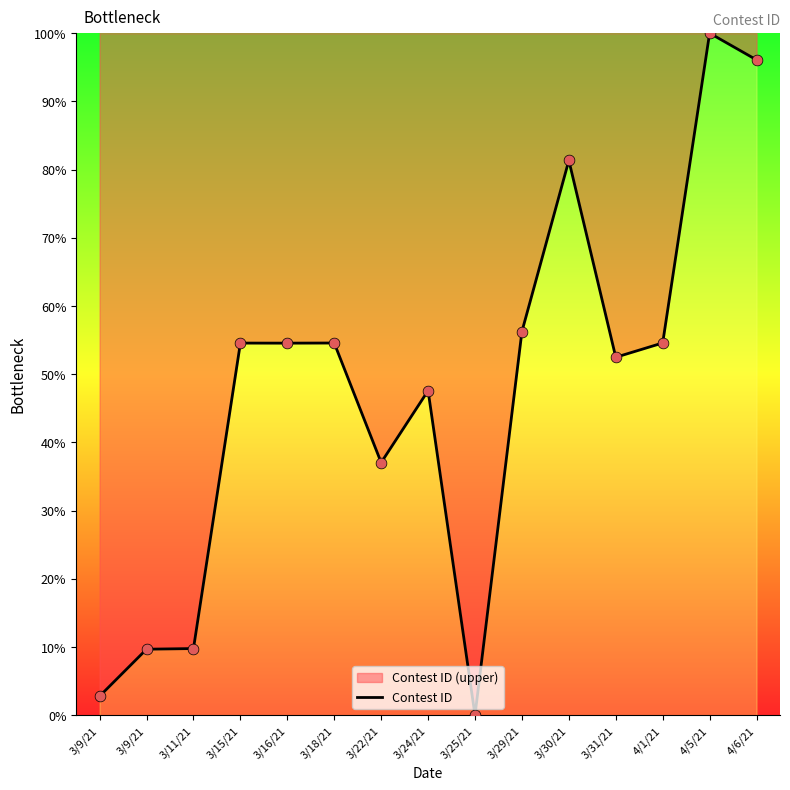

What is the ratio of the value at 3/11/21 to the value at 3/22/21?

0.3